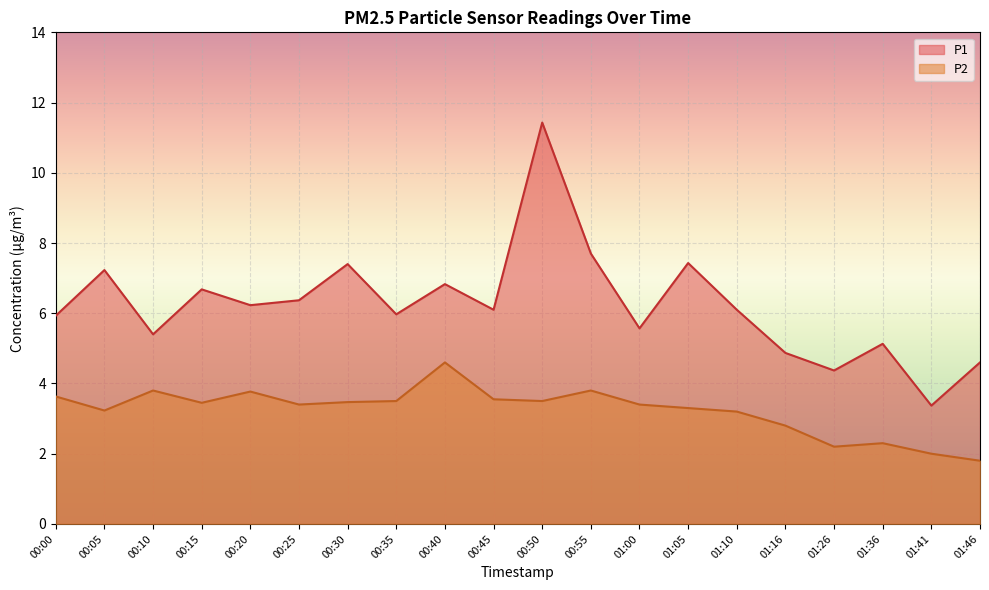

What position from the left is 00:15?

4